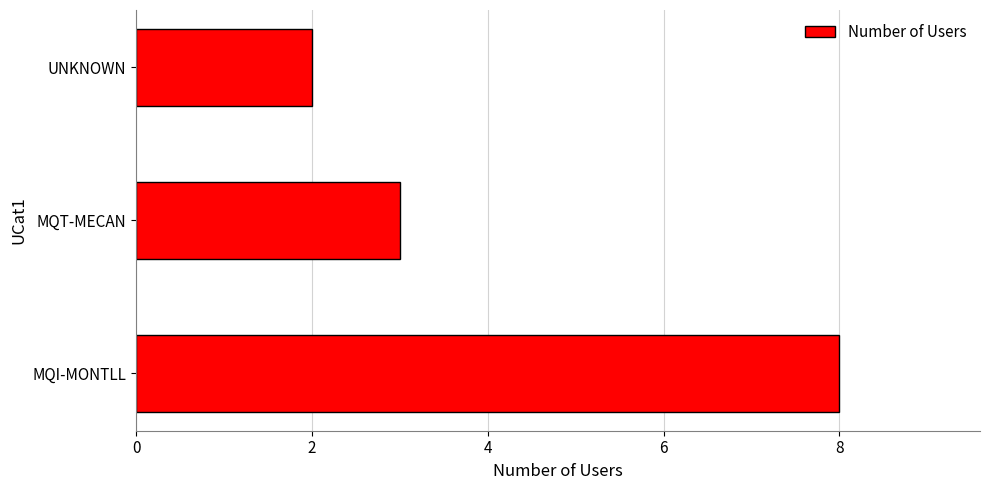

What is the sum of all values?

13